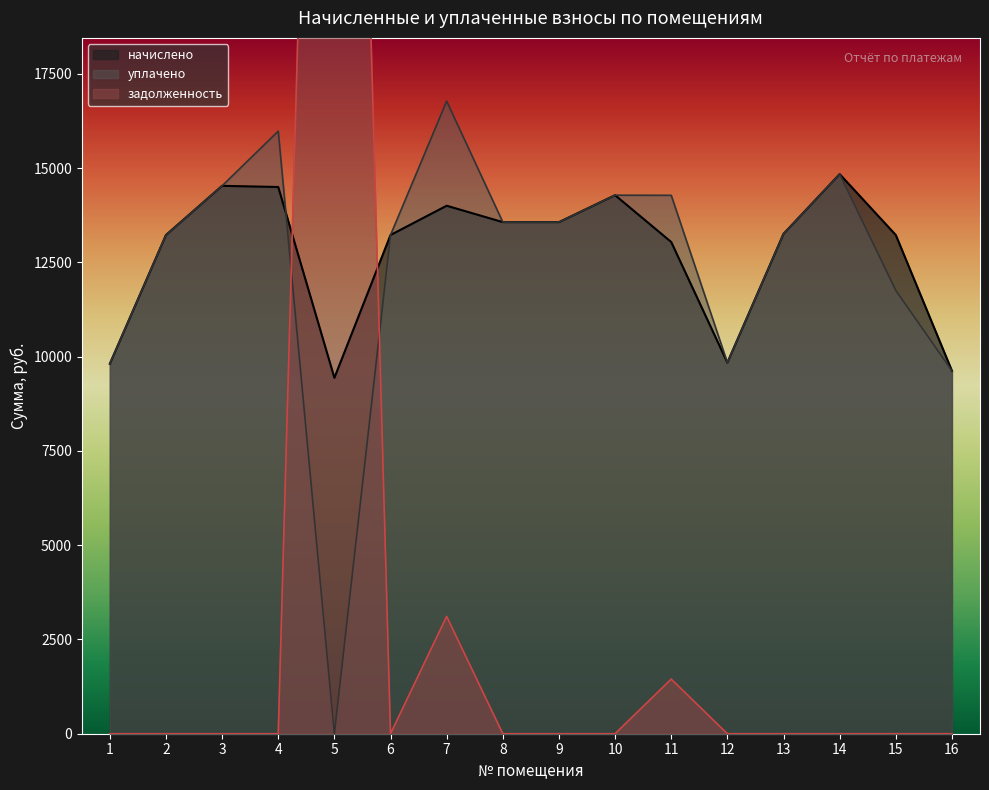

Is the value of уплачено at 8 greater than the value of начислено at 7?

No